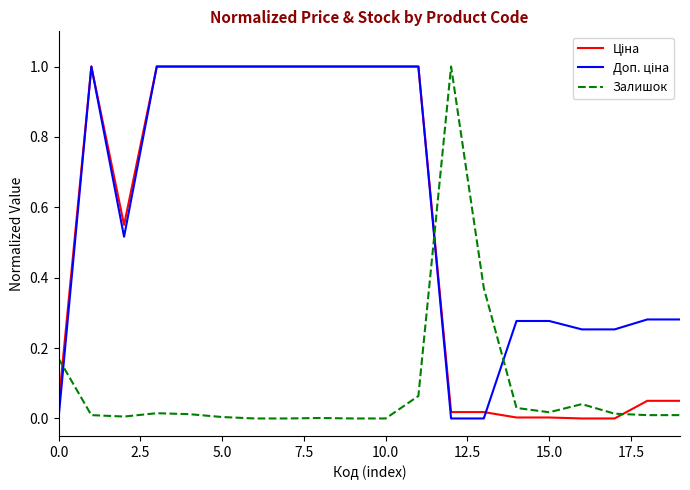

What is the maximum value shown in the chart?

1.0